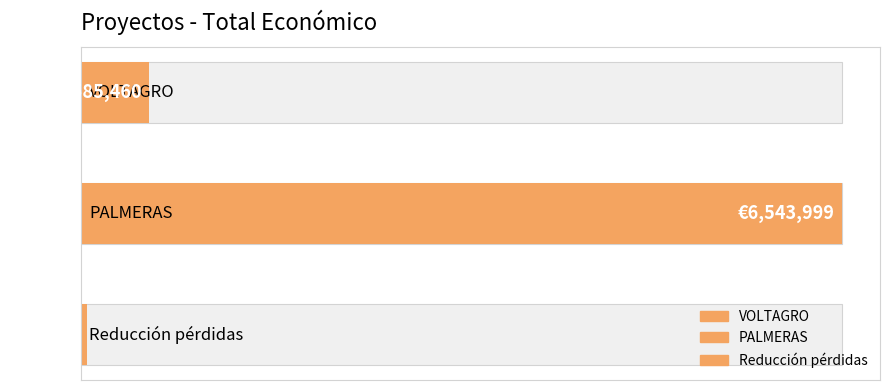

At which category does the chart reach its peak across all series?

PALMERAS